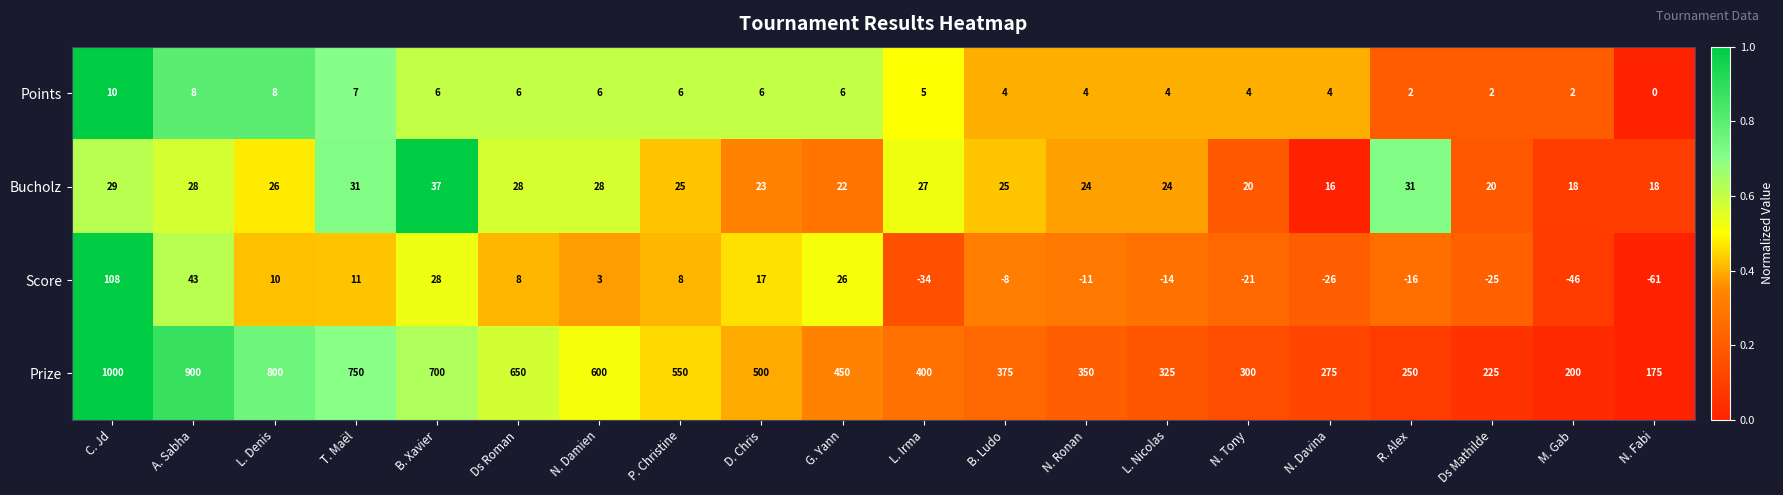

What is the difference between the highest and lowest values at L. Nicolas?

339